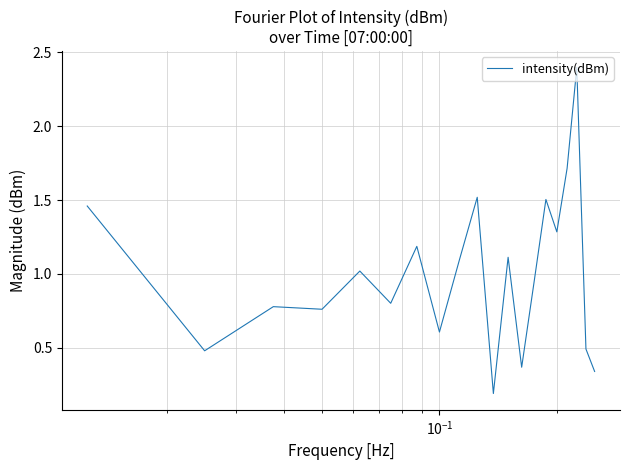

What is the minimum value shown in the chart?

0.2